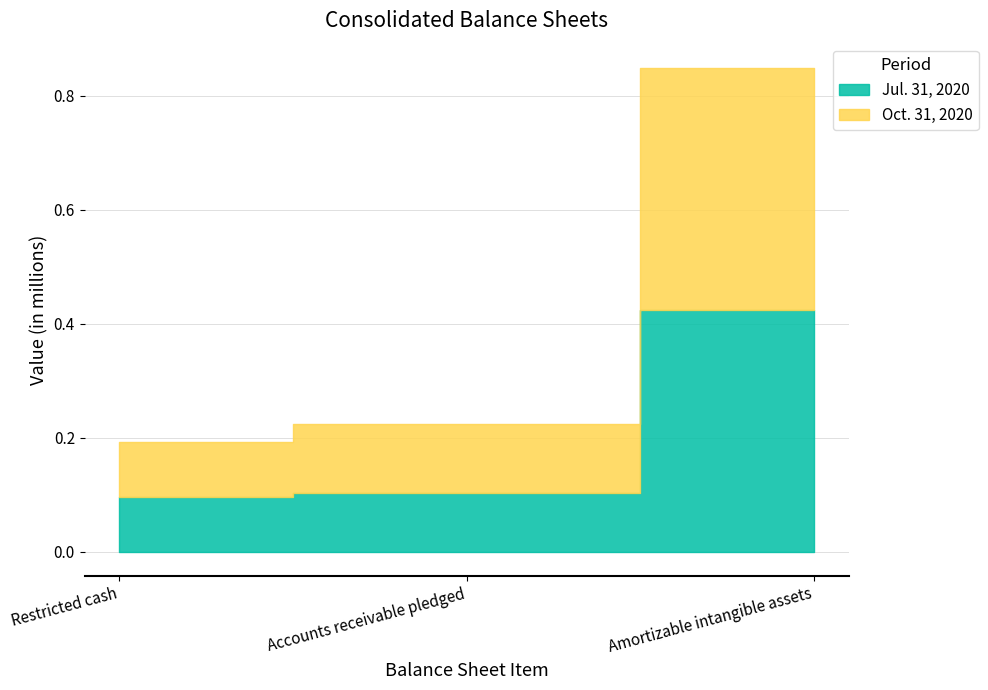

Reading left to right, what are all the values shown in this chart?

Oct. 31, 2020: 96909	120261	425426
Jul. 31, 2020: 95759	103703	423290